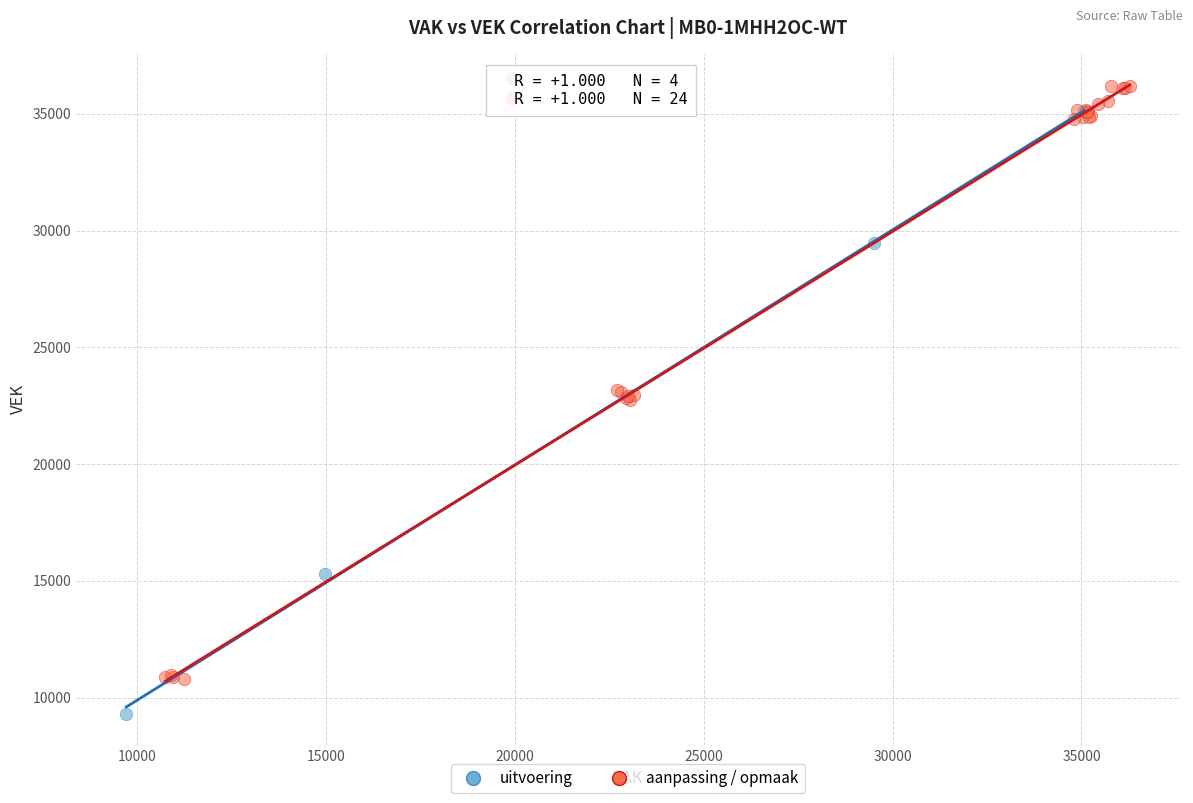

What are all the series names shown in the legend?

uitvoering, aanpassing / opmaak